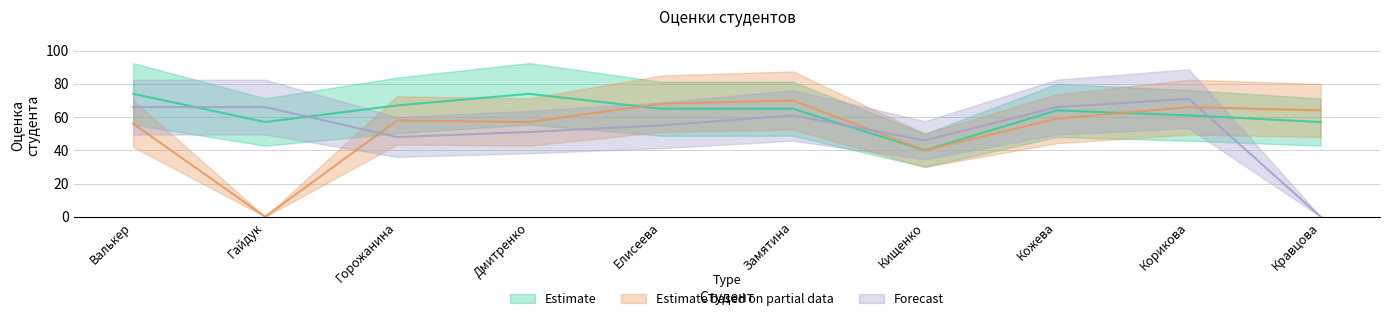

Between Валькер and Горожанина, which is larger?

Валькер